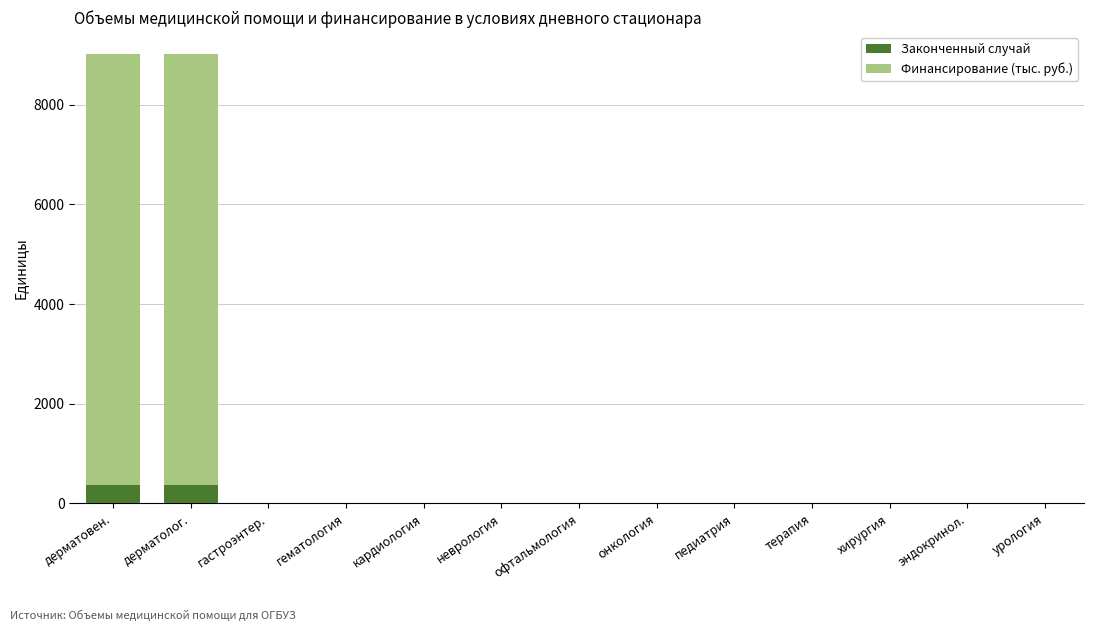

What is the highest value of the Законченный случай series?

380.0